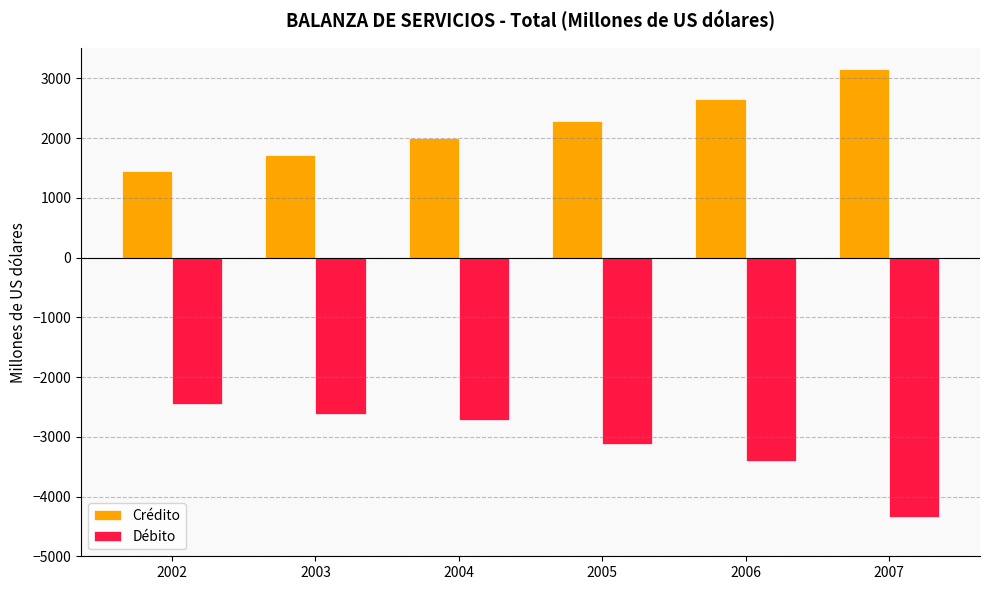

What is the minimum value shown in the chart?

-4344.1